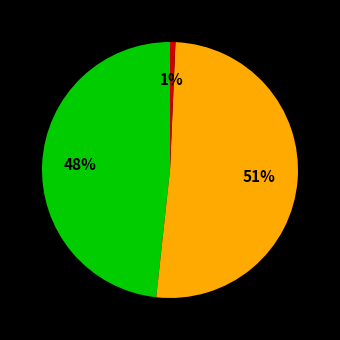

To the nearest percent, what is the average slice percentage?

33%